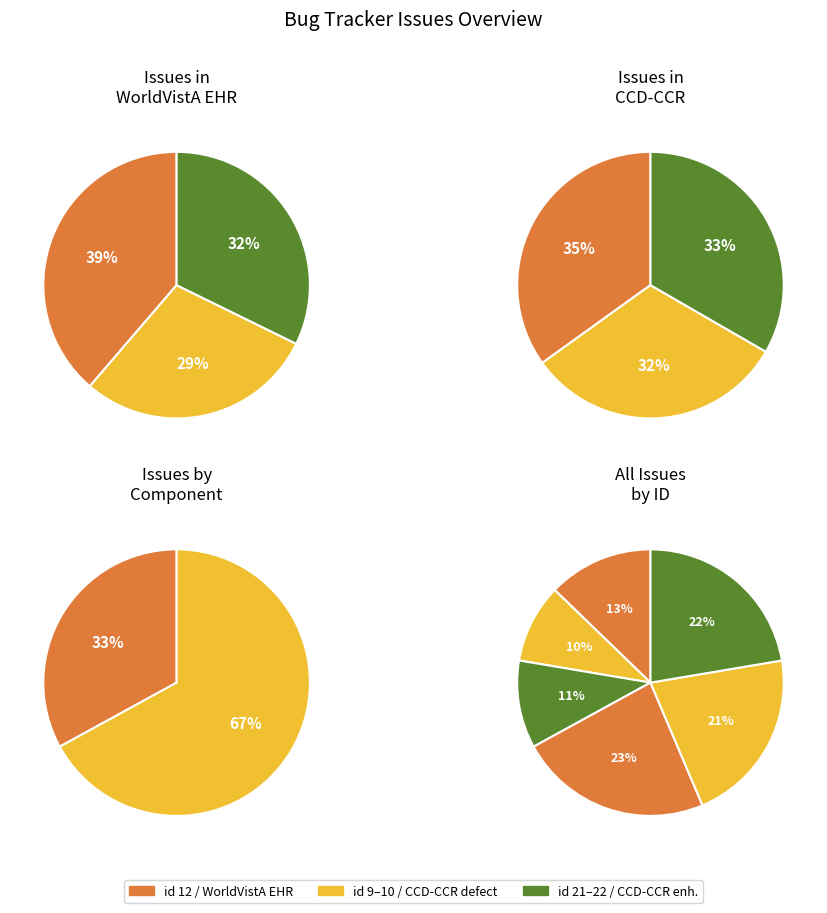

How many segments does this pie chart have?

3